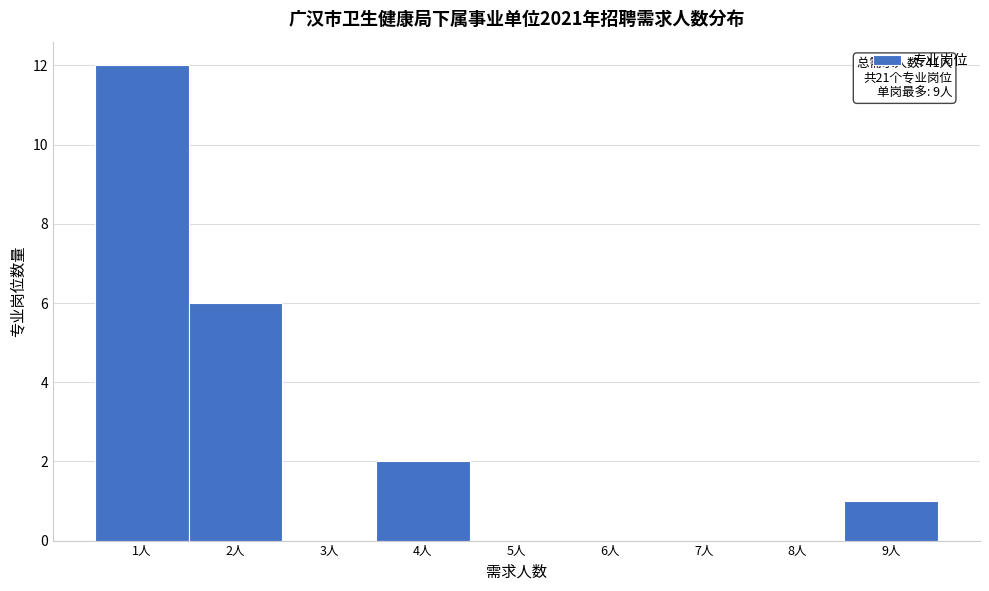

Reading left to right, list all the values displayed in this chart.

1人=12	2人=6	3人=0	4人=2	5人=0	6人=0	7人=0	8人=0	9人=1